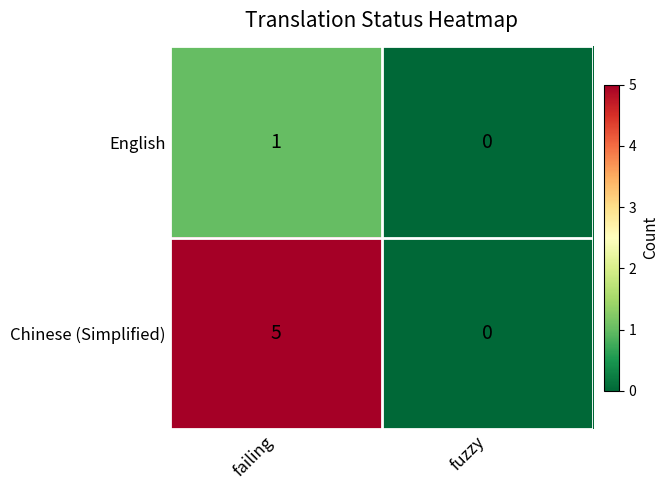

Which label corresponds to the smallest value in the chart?

fuzzy